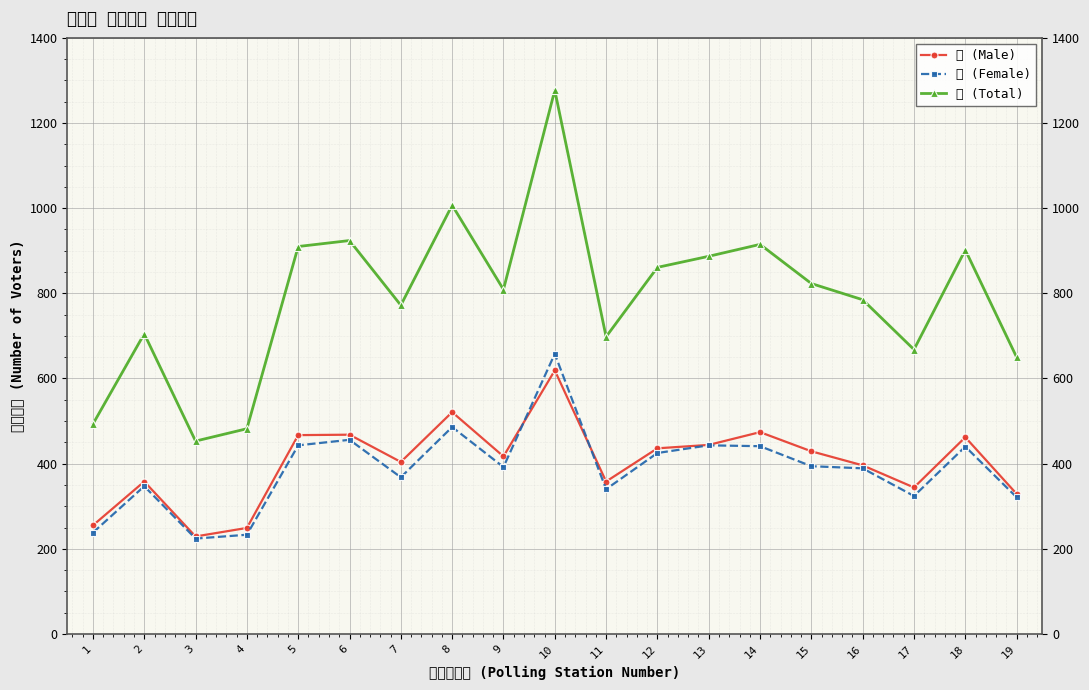

Is it true that 計 (Total) equals 1223 at 11?

False